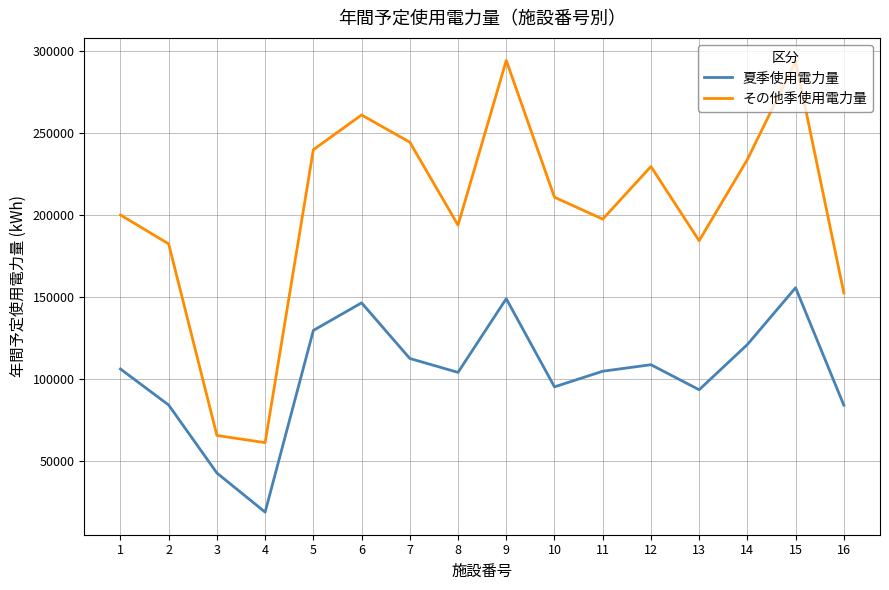

What is the difference between the second highest and minimum values in the 夏季使用電力量 series?

130208